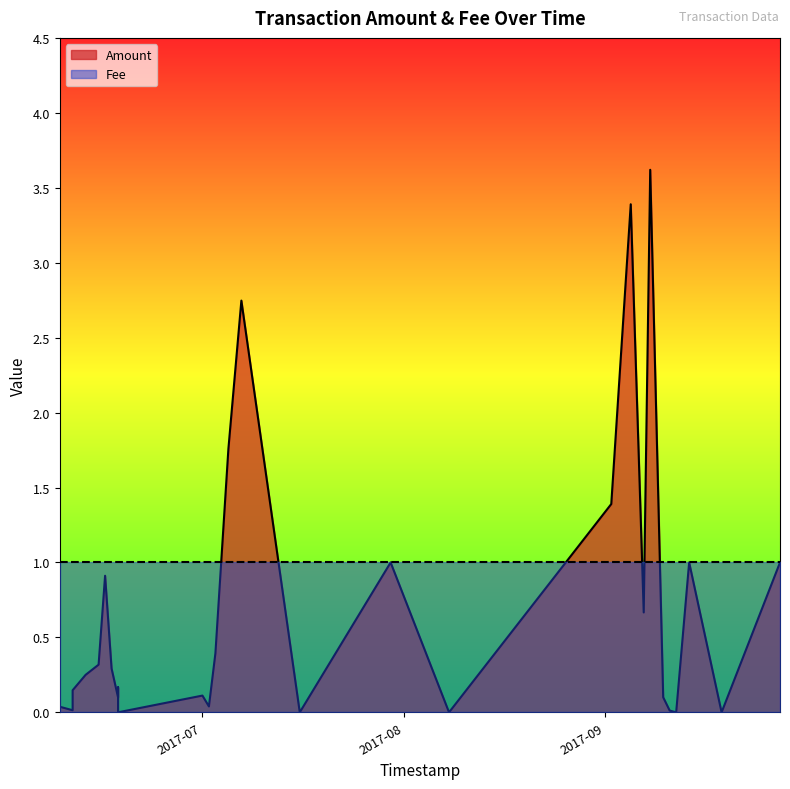

Reading left to right, transcribe all the data shown in this chart.

0.1	0.0	0.0	0.1	0.3	0.3	0.9	0.3	0.1	0.2	0.0	0.1	0.0	0.4	1.8	2.7	0.0	1.0	0.0	1.4	3.4	0.7	3.6	0.1	0.0	0.0	1.0	0.0	1.0